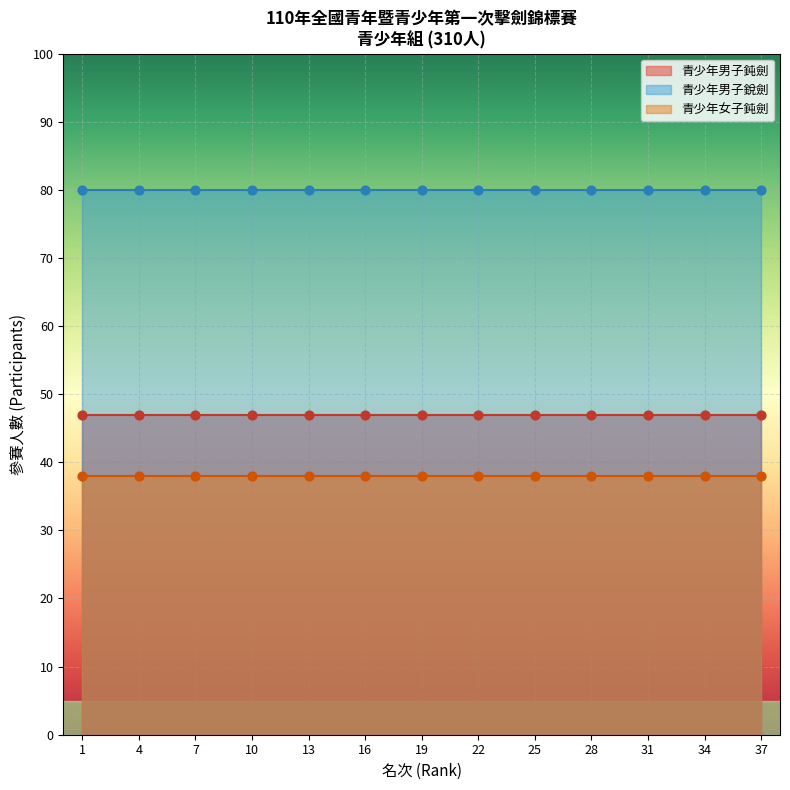

What are all the series names shown in the legend?

青少年男子鈍劍, 青少年男子銳劍, 青少年女子鈍劍